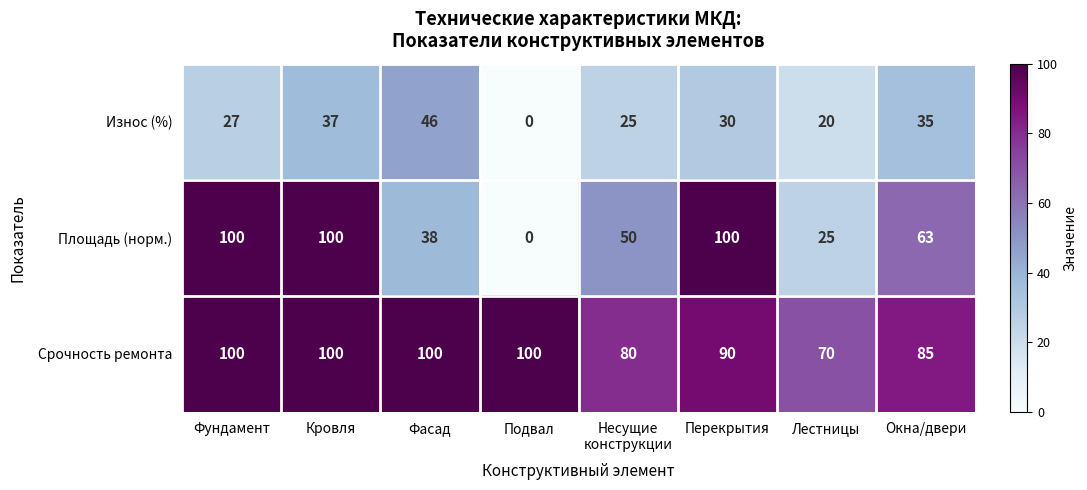

What is the maximum value shown in the chart?

100